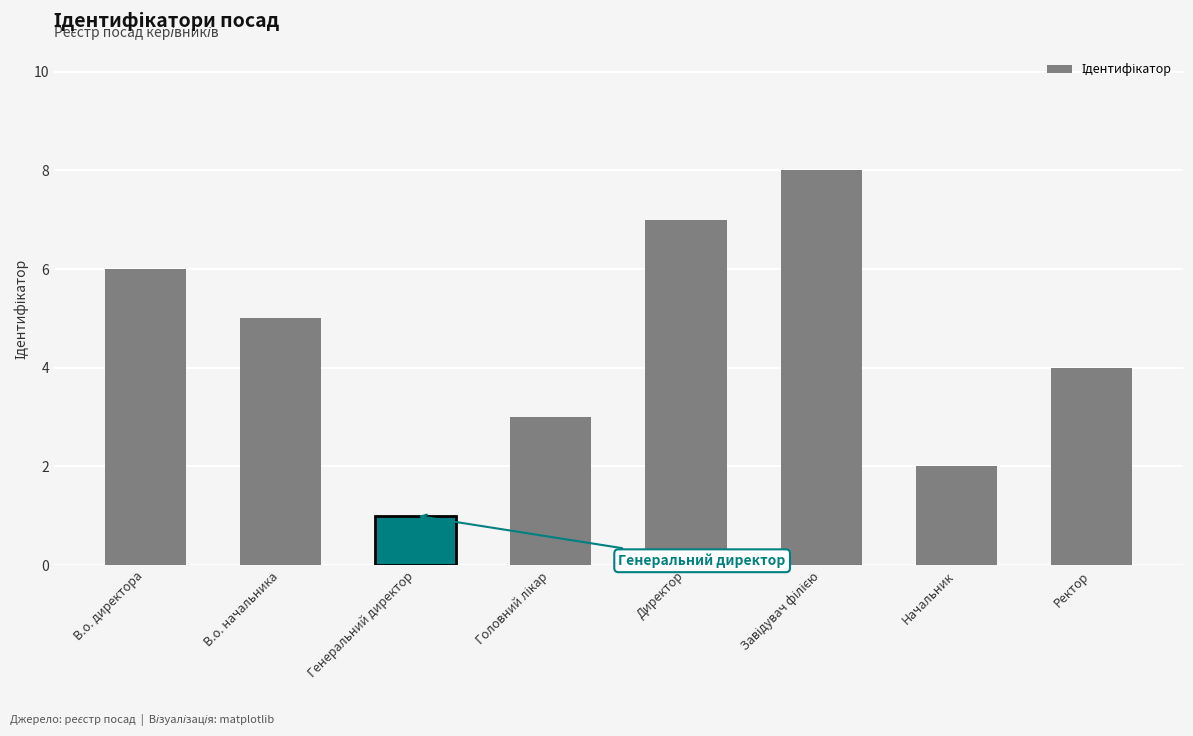

Which has a higher value, Ректор or В.о. директора?

В.о. директора